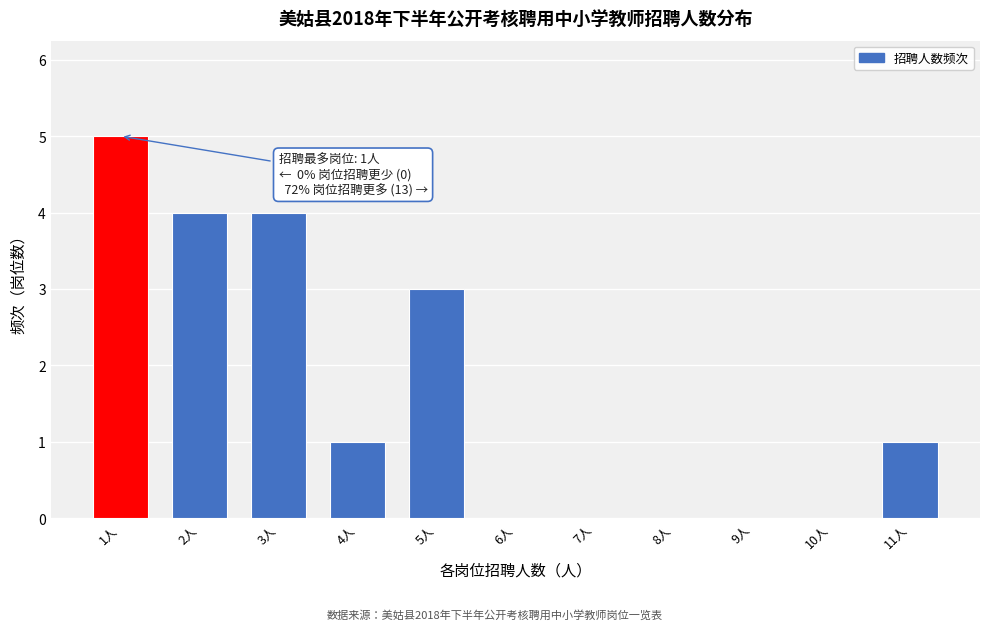

Over which range of the x-axis is the bar tallest?

0.5 to 1.5